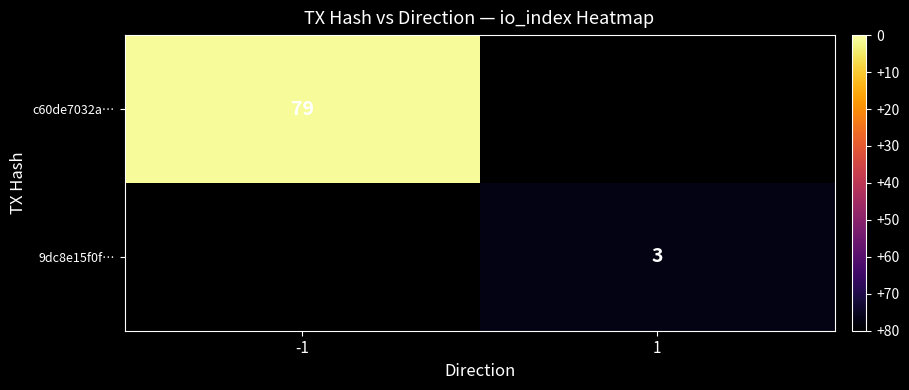

The c60de7032a… series shows 29 at -1. True or false?

False